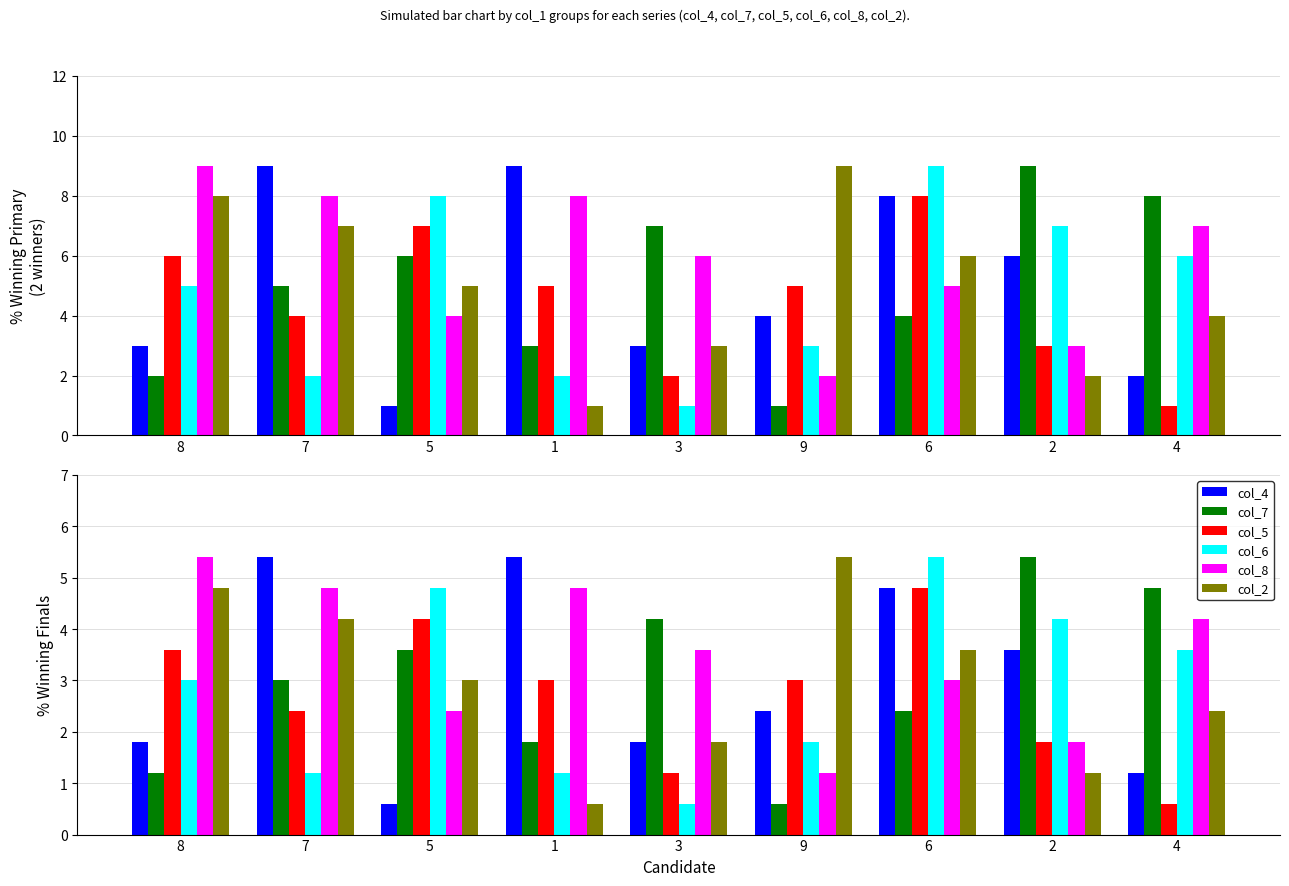

What is the label of the 5th bar from the right?

3